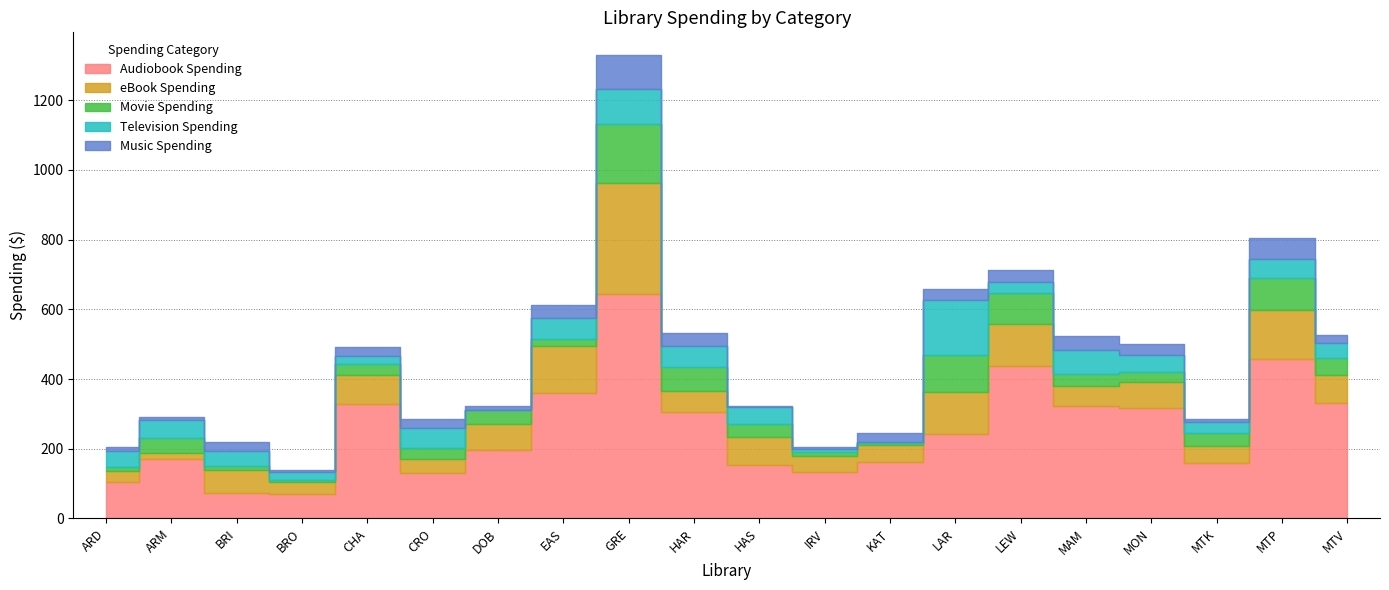

Reading left to right, what are all the values shown in this chart?

Audiobook Spending: ARD=105.2	ARM=171.7	BRI=74.3	BRO=70.4	CHA=329.7	CRO=130.2	DOB=197.0	EAS=359.8	GRE=643.5	HAR=305.8	HAS=153.0	IRV=131.9	KAT=160.9	LAR=241.4	LEW=437.0	MAM=324.1	MON=315.9	MTK=159.1	MTP=457.4	MTV=331.0
eBook Spending: ARD=31.3	ARM=15.6	BRI=66.1	BRO=35.2	CHA=82.9	CRO=41.7	DOB=74.9	EAS=136.3	GRE=318.8	HAR=58.6	HAS=81.5	IRV=48.4	KAT=50.5	LAR=120.4	LEW=120.1	MAM=56.6	MON=74.4	MTK=50.0	MTP=139.8	MTV=79.8
Movie Spending: ARD=10.9	ARM=42.3	BRI=9.5	BRO=6.0	CHA=31.9	CRO=30.4	DOB=39.8	EAS=19.4	GRE=168.9	HAR=69.7	HAS=37.4	IRV=10.0	KAT=6.0	LAR=106.0	LEW=88.5	MAM=34.7	MON=30.8	MTK=36.8	MTP=92.8	MTV=50.8
Television Spending: ARD=46.8	ARM=52.2	BRI=44.8	BRO=21.9	CHA=20.4	CRO=57.7	DOB=0.0	EAS=59.7	GRE=101.9	HAR=60.1	HAS=47.2	IRV=9.9	KAT=1.5	LAR=158.6	LEW=32.8	MAM=69.1	MON=48.7	MTK=31.8	MTP=54.2	MTV=41.8
Music Spending: ARD=11.9	ARM=8.9	BRI=25.3	BRO=5.0	CHA=27.3	CRO=24.3	DOB=11.9	EAS=36.8	GRE=95.4	HAR=37.2	HAS=3.0	IRV=6.0	KAT=26.8	LAR=30.8	LEW=33.8	MAM=37.8	MON=30.3	MTK=7.5	MTP=60.6	MTV=23.8